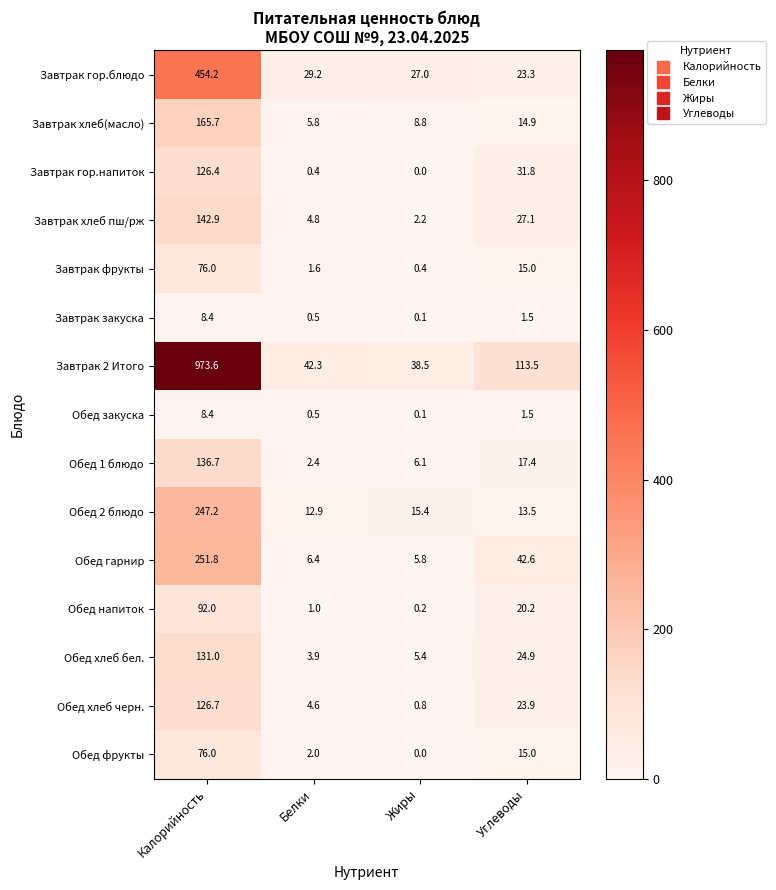

Which series has the largest range (max minus min)?

Завтрак 2 Итого